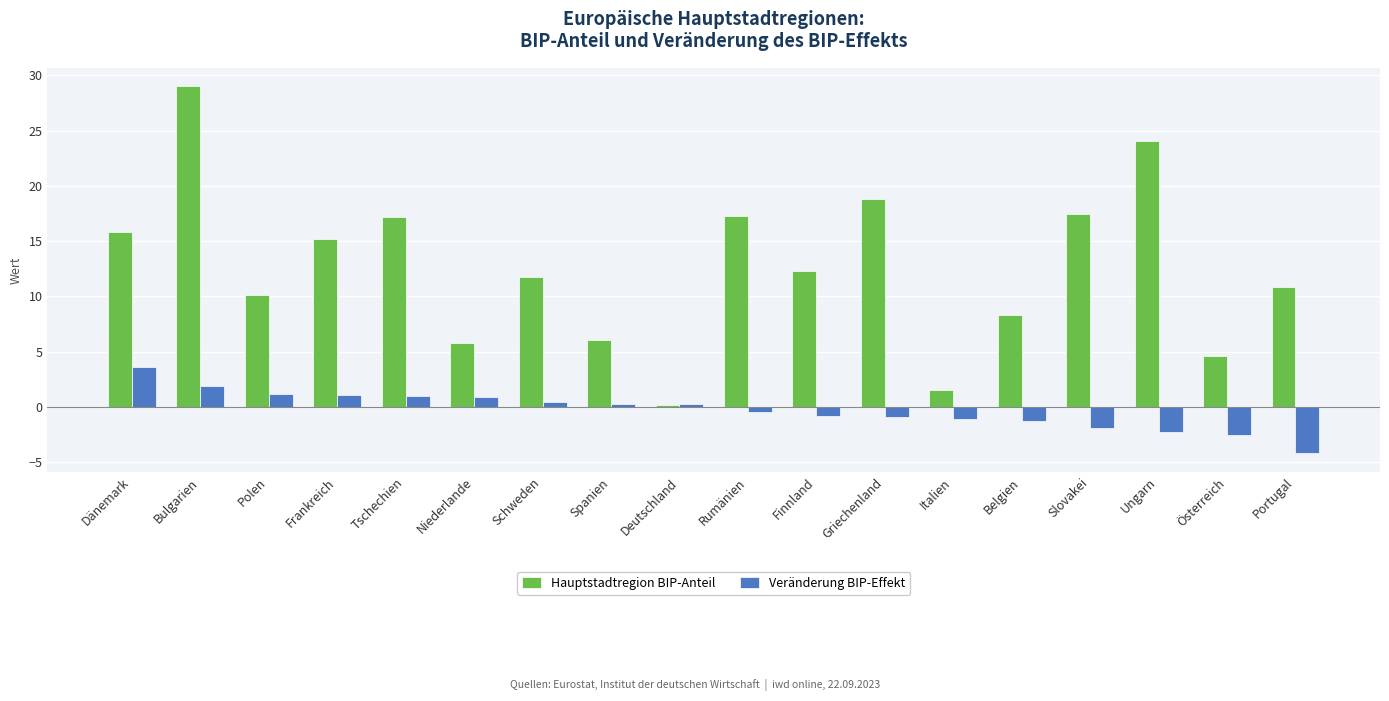

Count the number of data series in this chart.

2